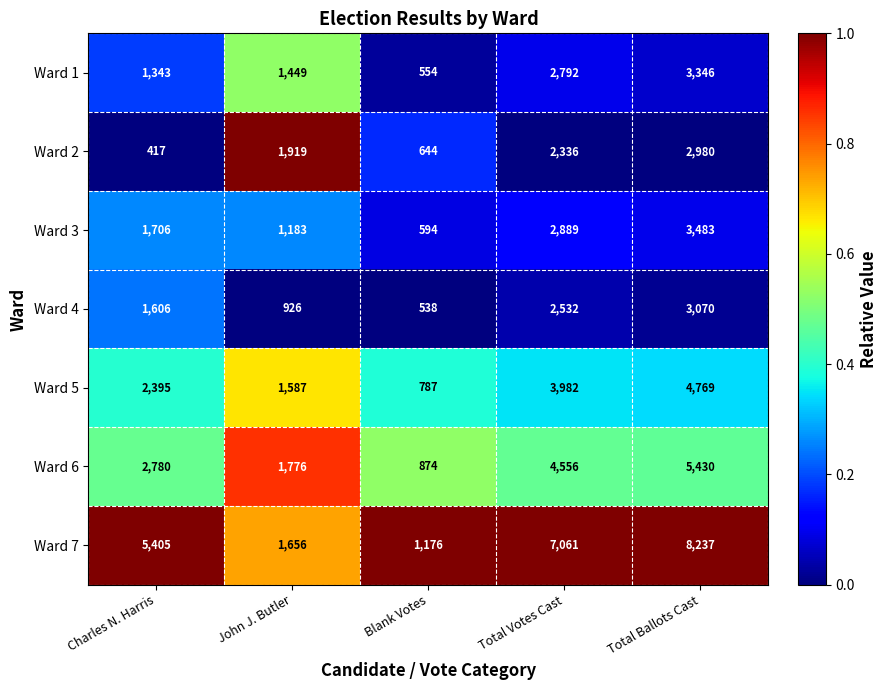

What is the difference between the maximum and minimum values in the Ward 4 series?

2532